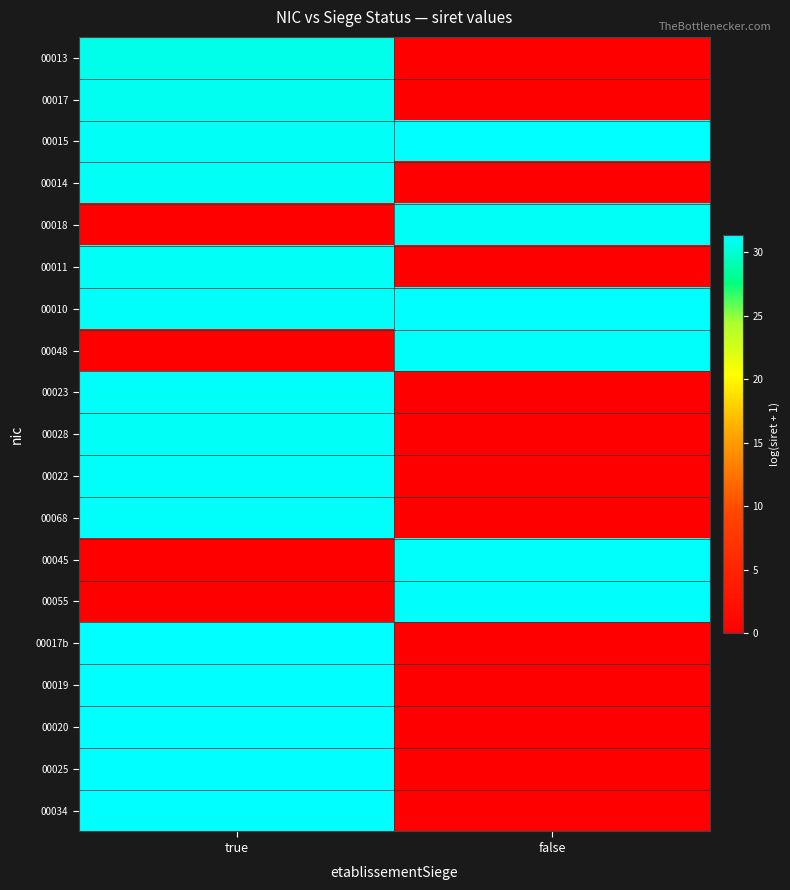

Which has a higher value, false or true?

true